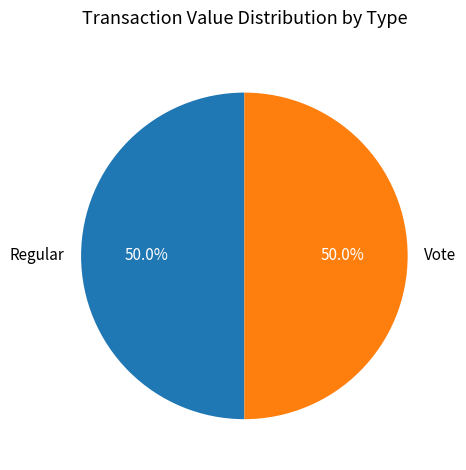

Count the number of slices in the pie.

2